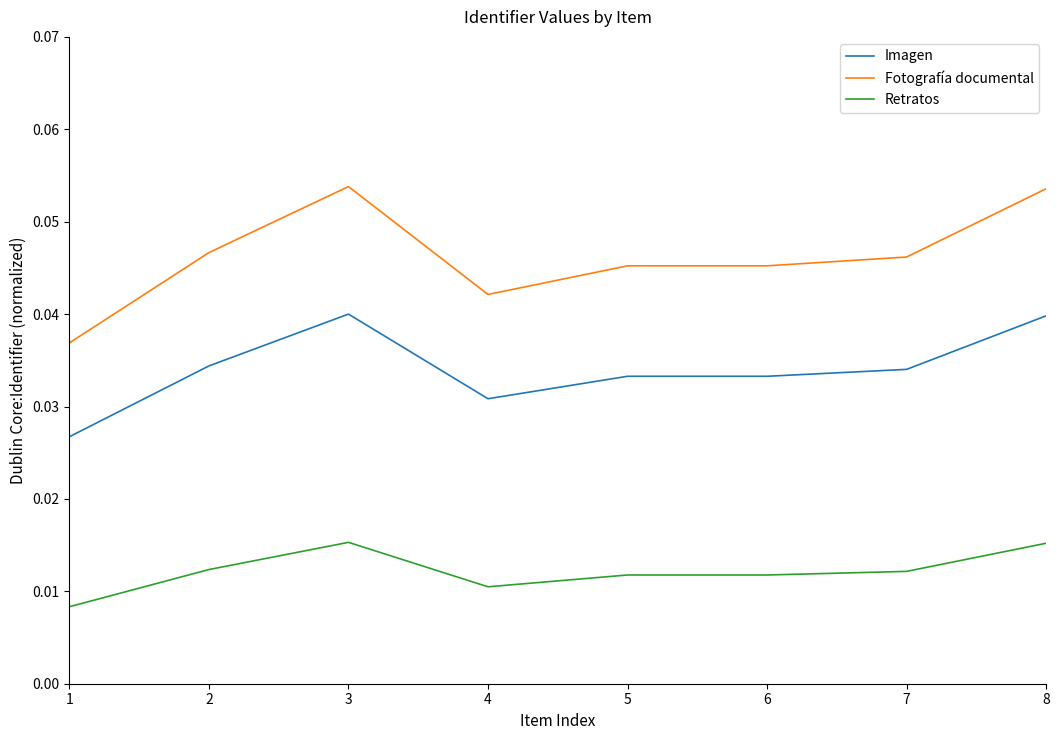

Which series has the largest range (max minus min)?

Fotografía documental